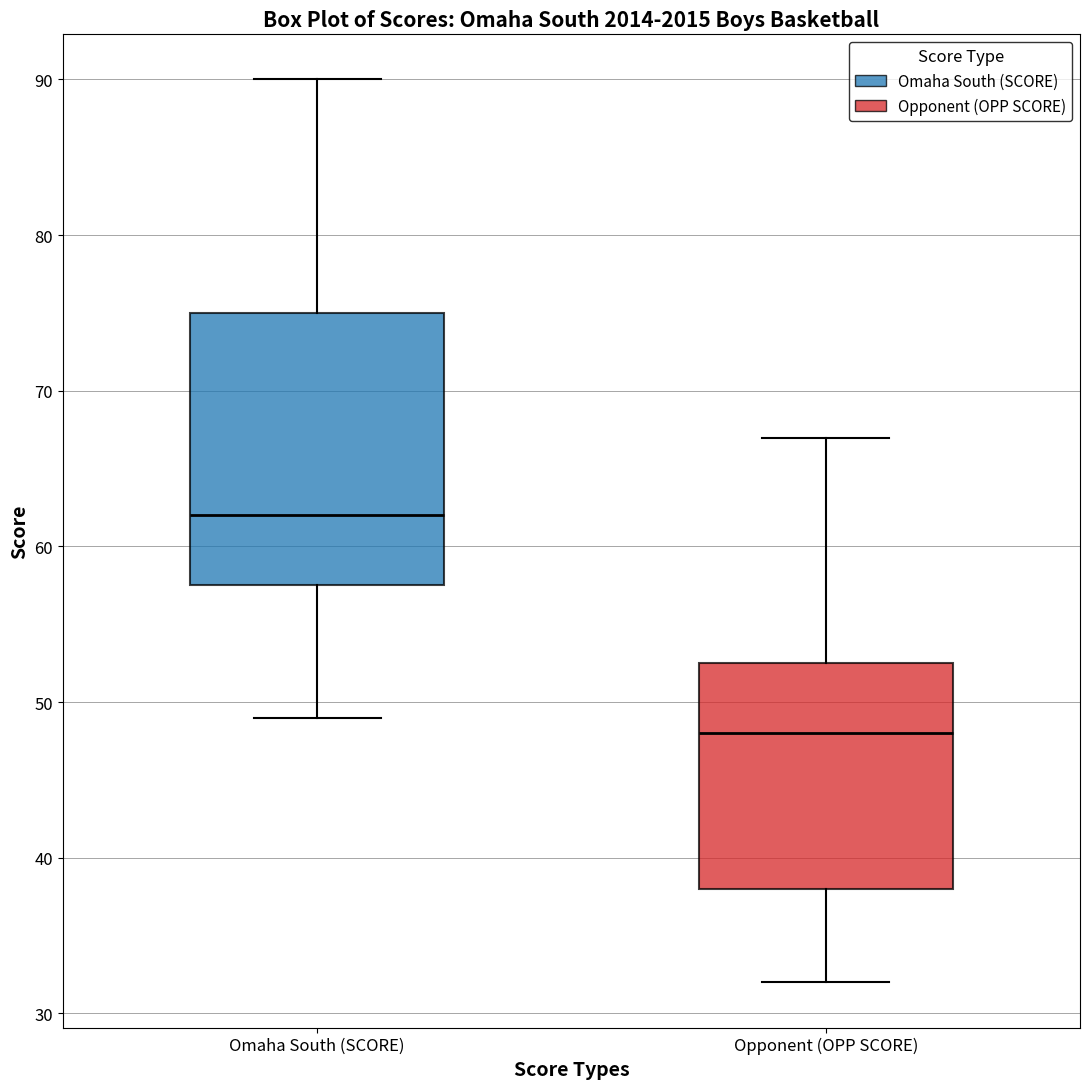

Reading left to right, transcribe this box plot: for each box, give where its median line is, the range the box spans, and where its two whiskers end, as read against the y-axis. The values are not printed on the chart, so give them approximately, as read against the axis.

Omaha South (SCORE): median 62, box 58 to 75, whiskers 49 to 90
Opponent (OPP SCORE): median 48, box 38 to 53, whiskers 32 to 67